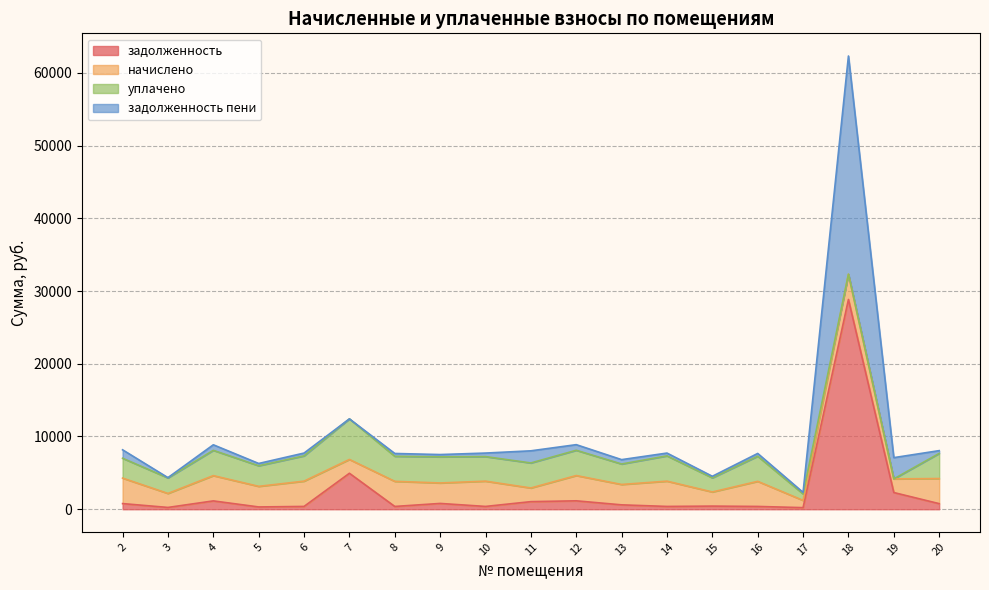

At which category is the sum across all series the highest?

18